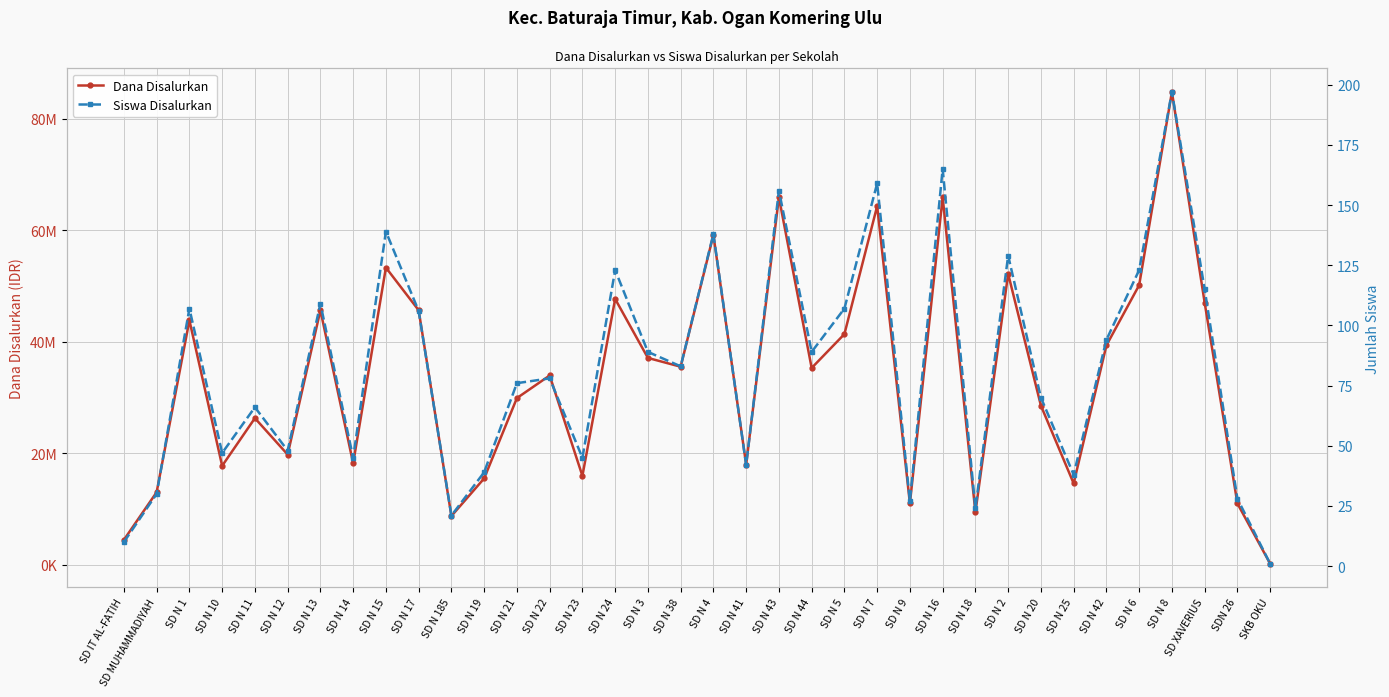

Rank the categories by Dana Disalurkan value from lowest to highest.

SKB OKU, SD IT AL-FATIH, SD N 185, SD N 18, SD N 9, SDN 26, SD MUHAMMADIYAH, SD N 25, SD N 19, SD N 23, SD N 10, SD N 41, SD N 14, SD N 12, SD N 11, SD N 20, SD N 21, SD N 22, SD N 44, SD N 38, SD N 3, SD N 42, SD N 5, SD N 1, SD N 13, SD N 17, SD XAVERIUS, SD N 24, SD N 6, SD N 2, SD N 15, SD N 4, SD N 7, SD N 43, SD N 16, SD N 8